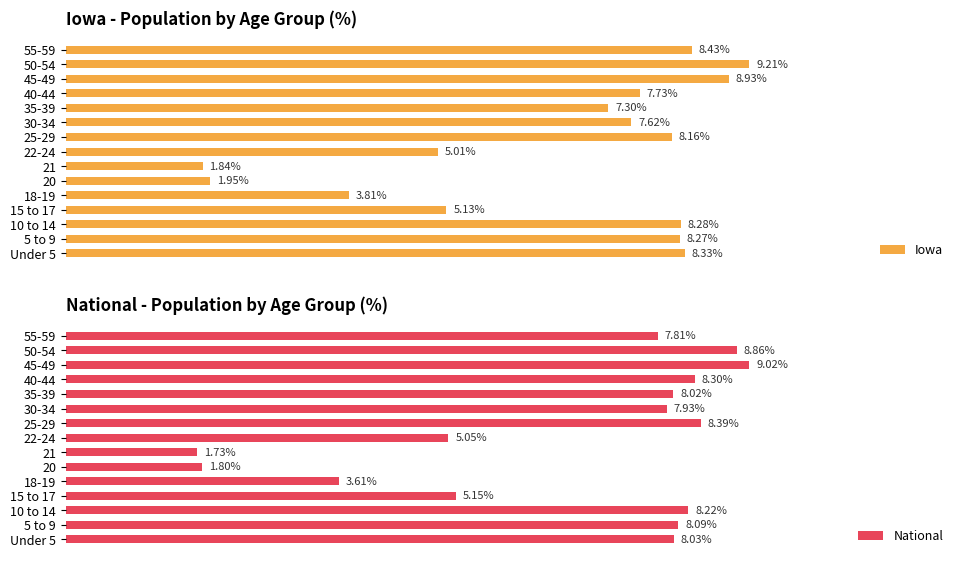

How many series are shown in this chart?

2